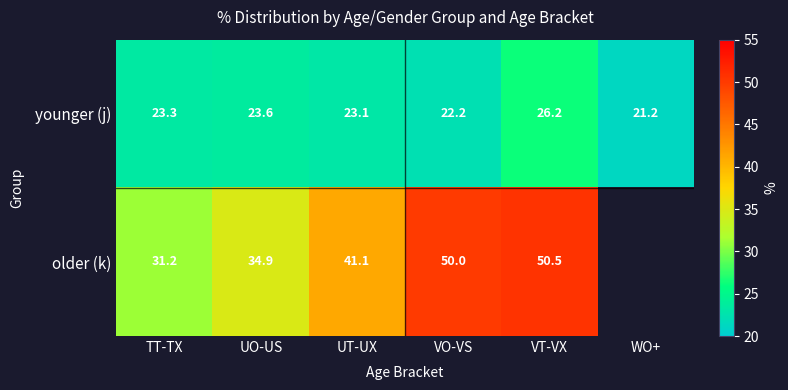

What is the sum of the younger (j) values at UO-US and UT-UX?

46.7